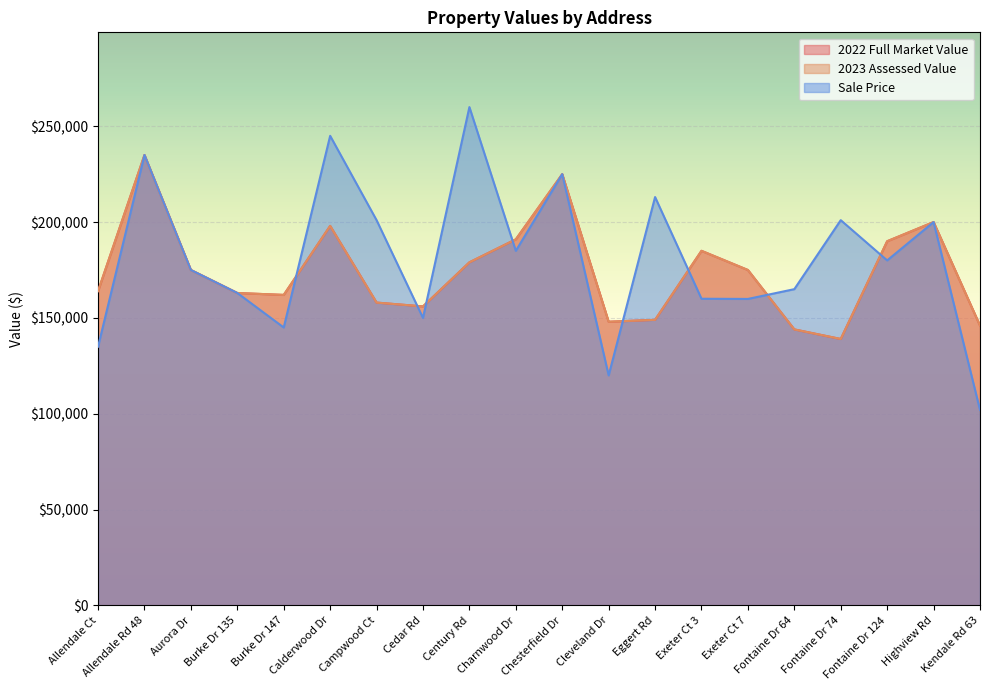

Which series has the largest total across all categories?

Sale Price